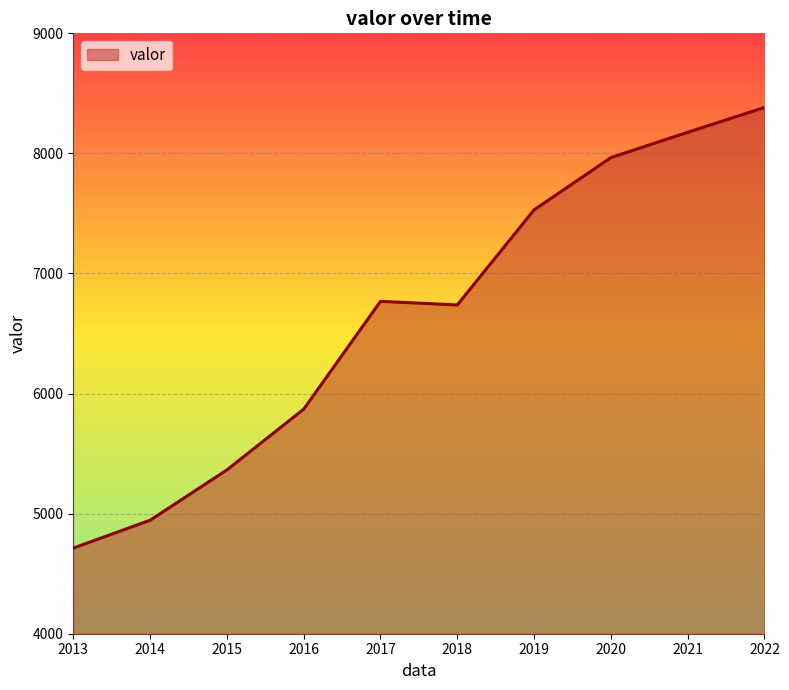

The value at 2022 is 12070. True or false?

False